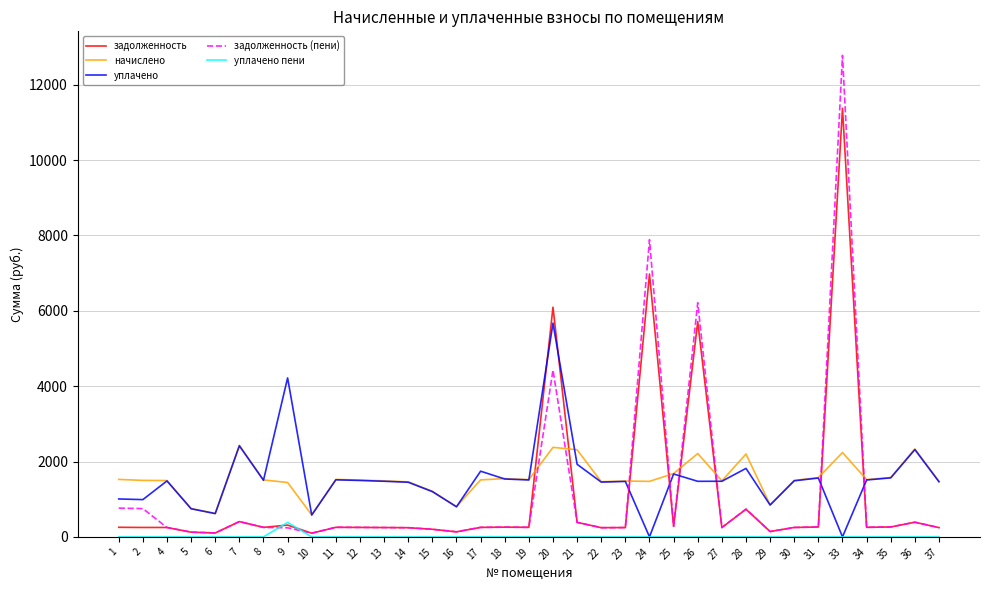

List the series in order of their peak value, highest first.

задолженность (пени), задолженность, уплачено, начислено, уплачено пени